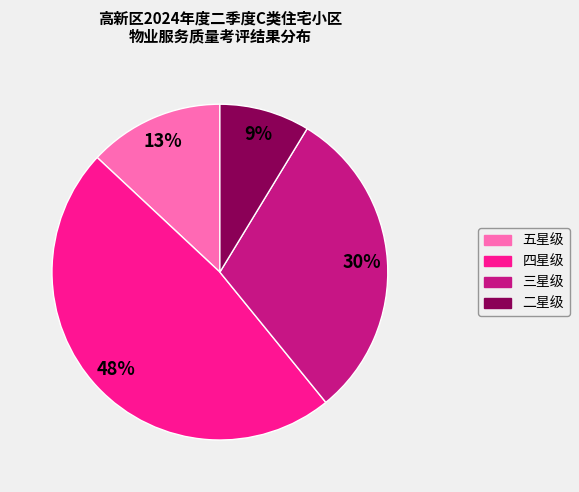

Rank the categories by value from lowest to highest.

二星级, 五星级, 三星级, 四星级